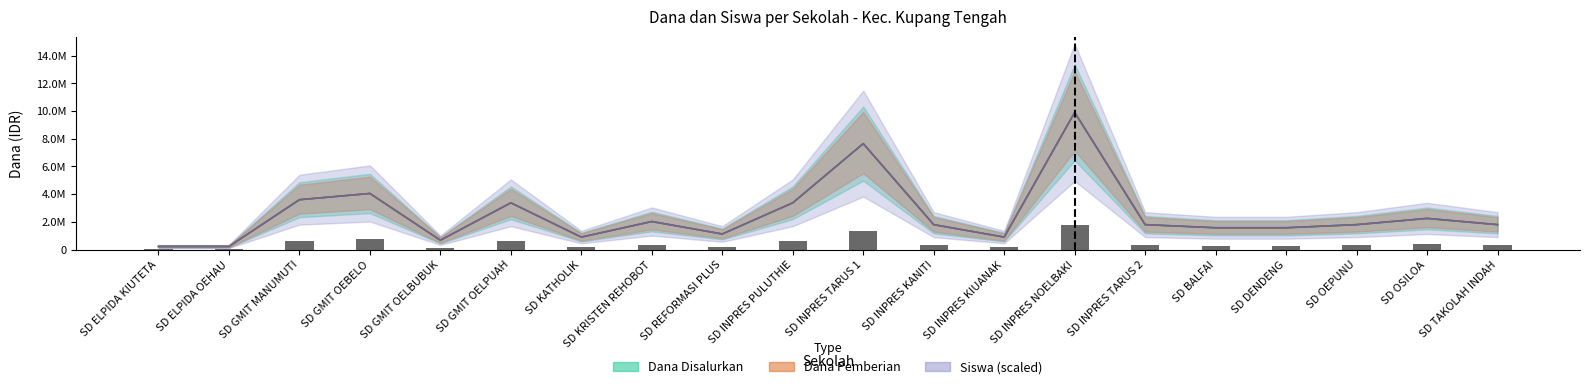

At which label does Dana Pemberian first exceed 1800000?

SD GMIT MANUMUTI